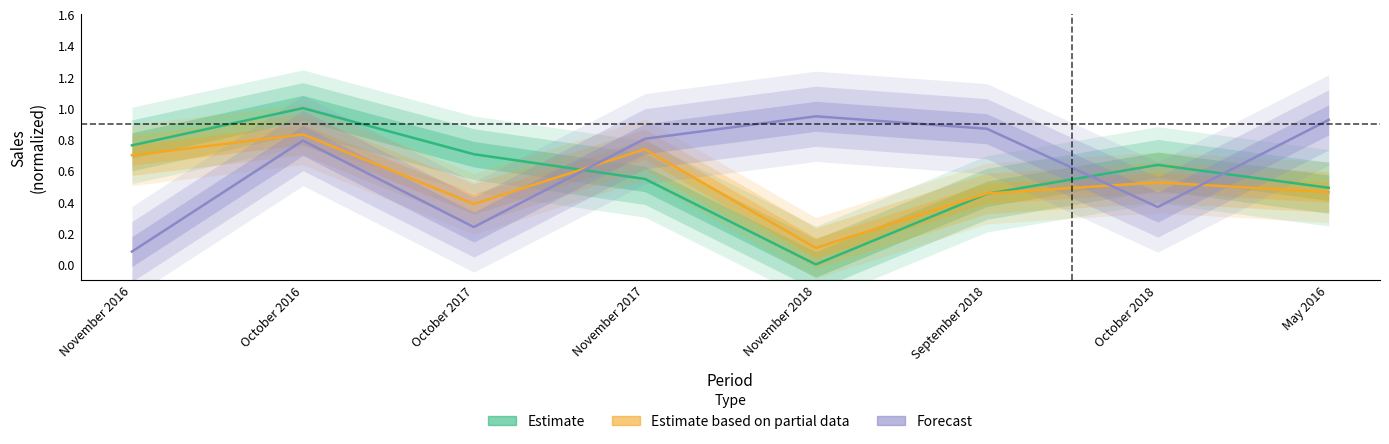

What are all the series names shown in the legend?

Estimate, Estimate based on partial data, Forecast